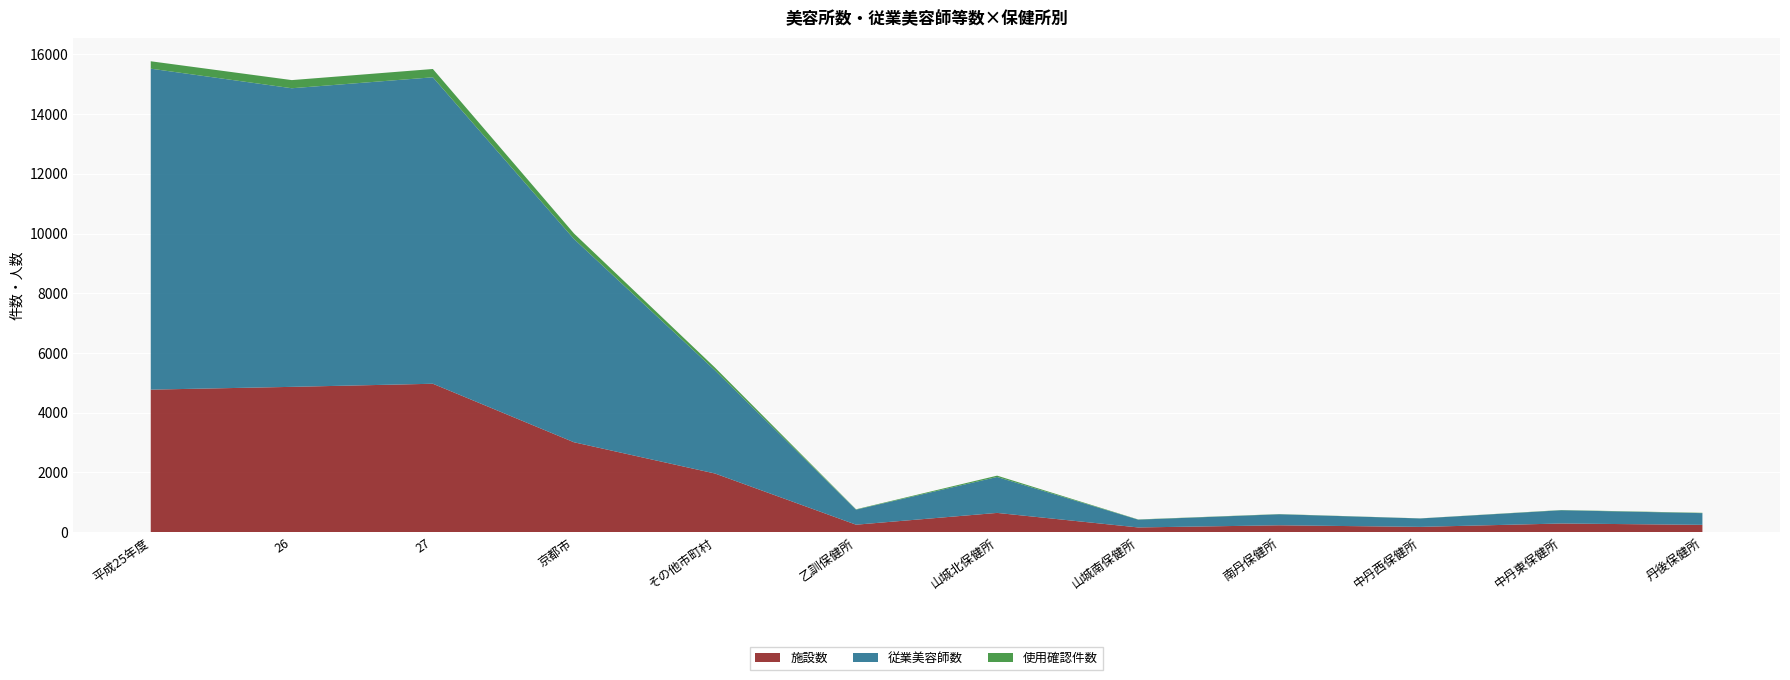

Reading left to right, what are all the values shown in this chart?

施設数: 4770	4863	4967	3007	1960	245	640	153	225	172	285	240
従業美容師数: 10753	10004	10267	6811	3456	504	1204	261	369	282	444	392
使用確認件数: 248	273	278	186	92	12	44	7	7	3	8	11